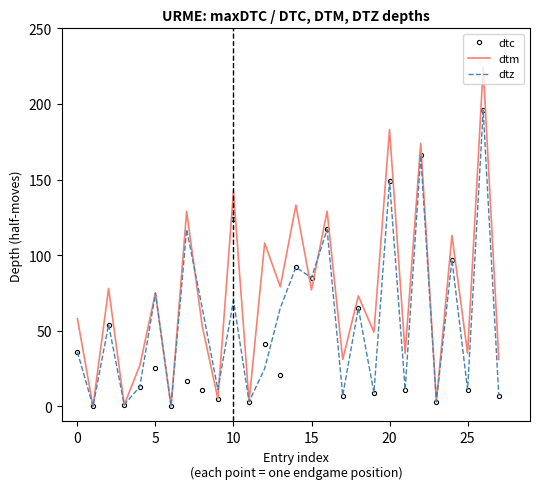

What is the maximum value shown in the chart?

224